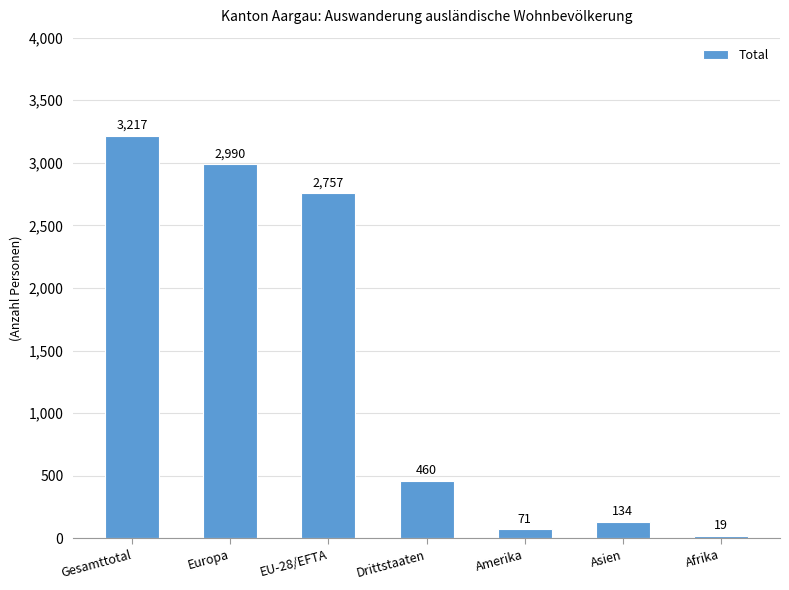

Reading left to right, extract all data points from this chart.

Gesamttotal=3217	Europa=2990	EU-28/EFTA=2757	Drittstaaten=460	Amerika=71	Asien=134	Afrika=19